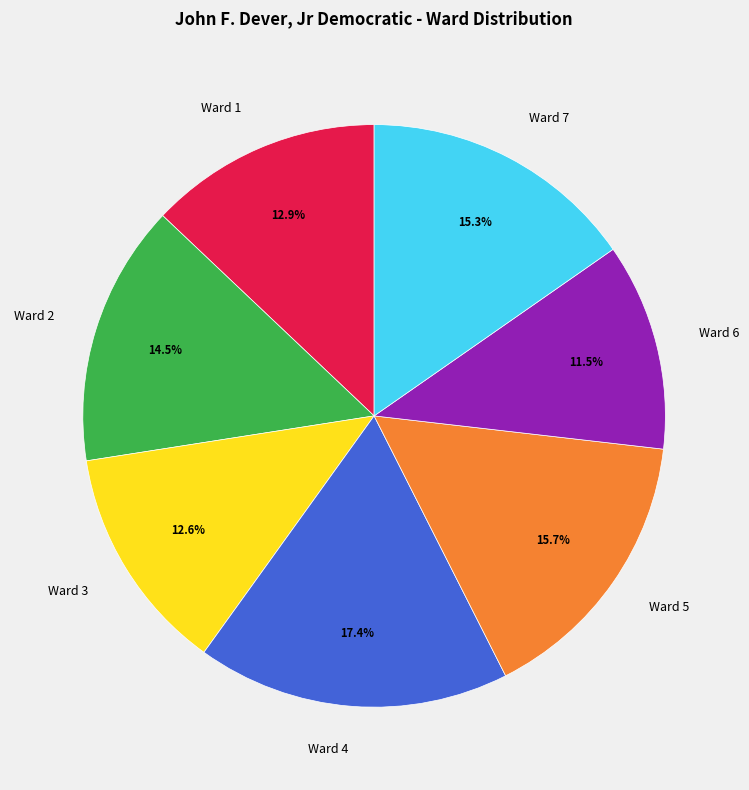

To the nearest percent, what portion does Ward 1 represent?

13%